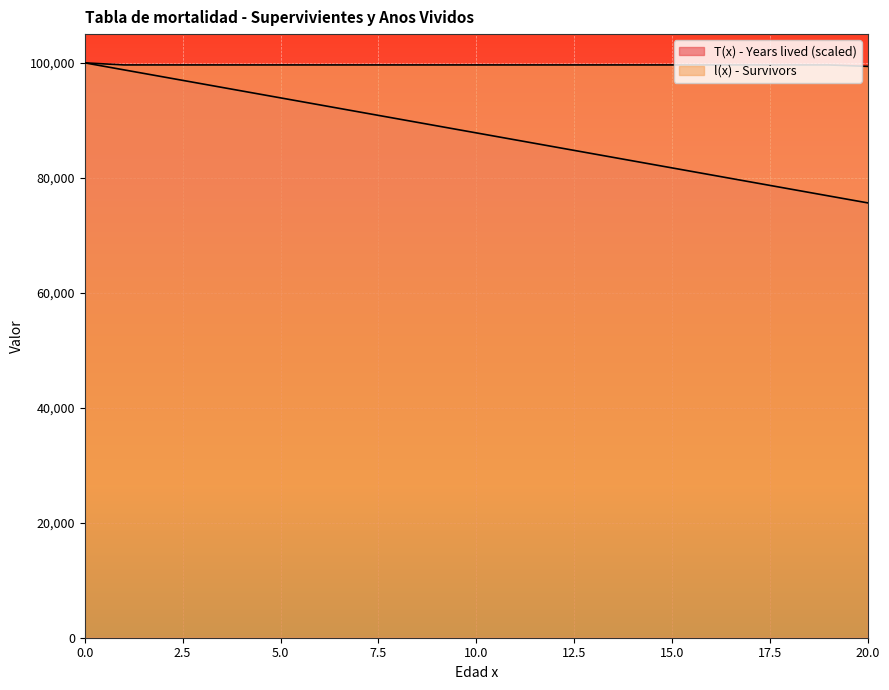

Between 13 and 15, which series saw the biggest shift?

T(x) - Years lived